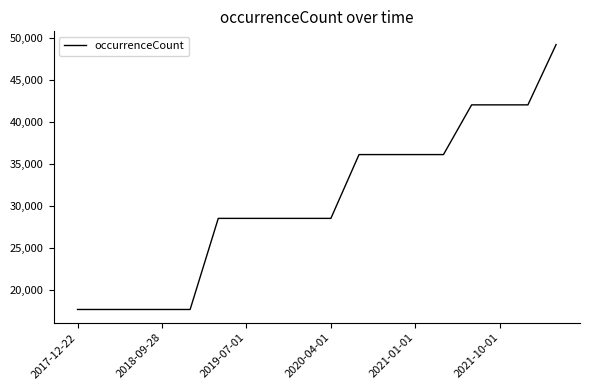

What is the difference between the maximum and minimum values?

31579